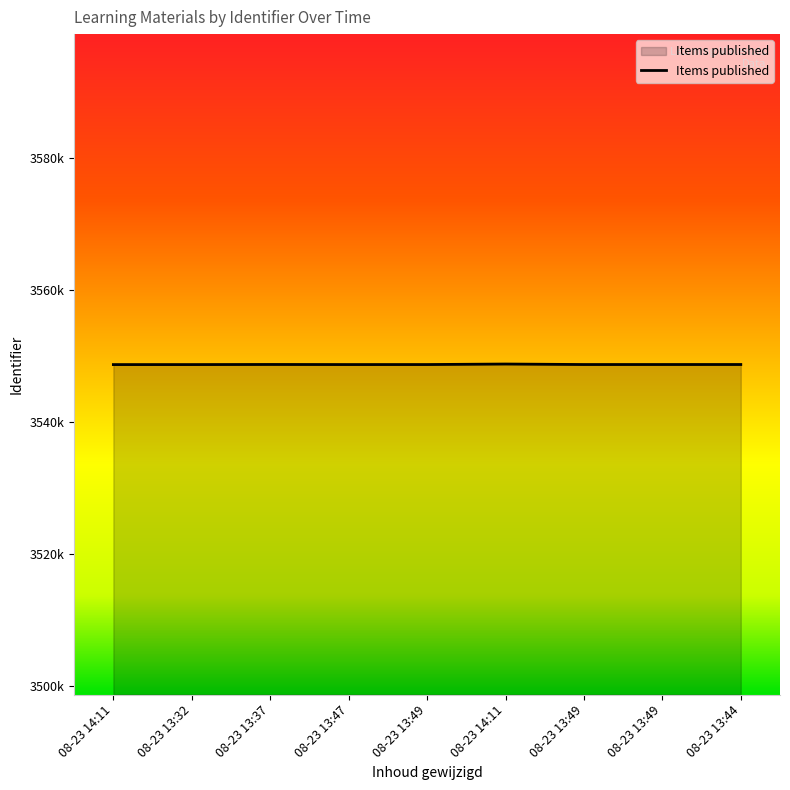

At which category does the chart reach its peak across all series?

08-23 14:11